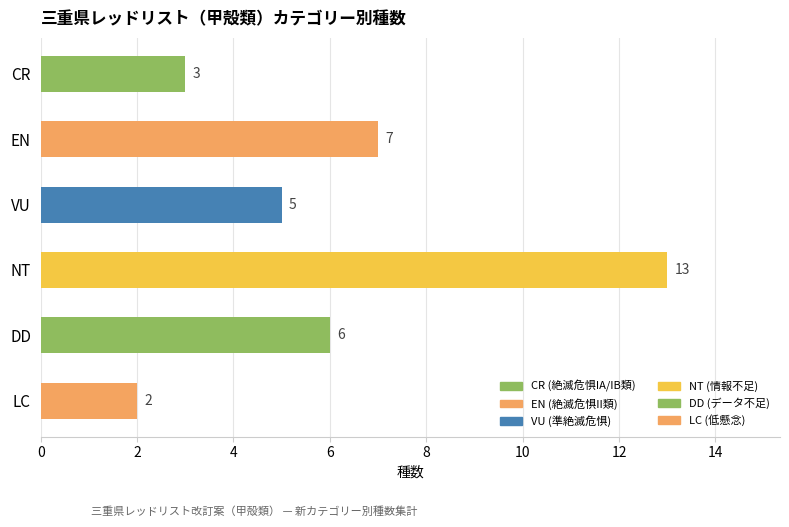

What is the difference between the values at NT and VU?

8